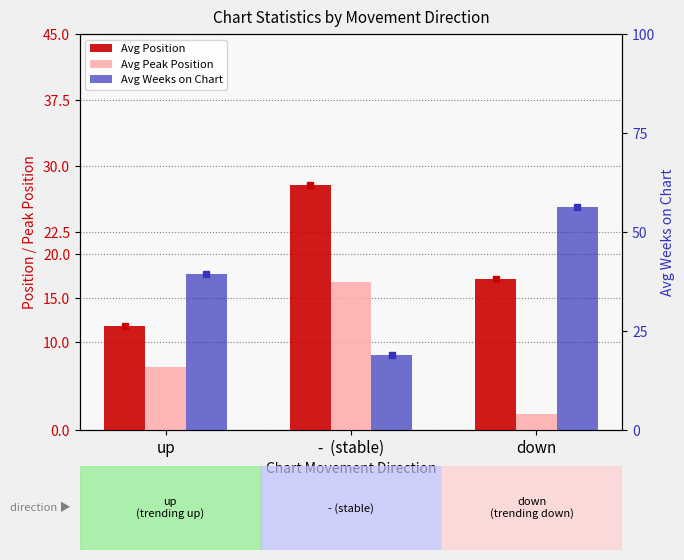

What is the difference between the maximum and minimum values in the Avg Weeks on Chart series?

37.4